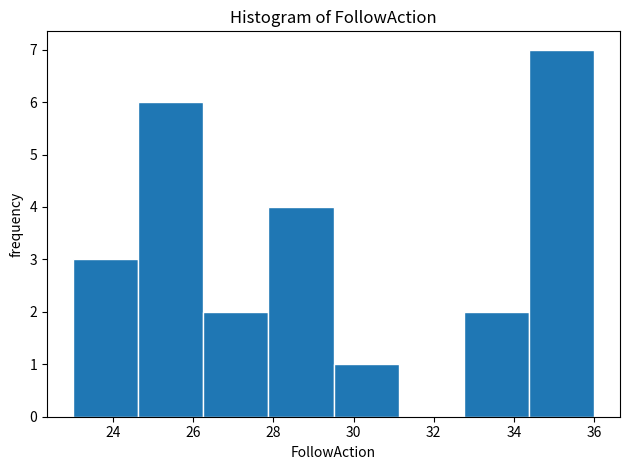

Over which range of the x-axis is the bar tallest?

34.4 to 36.0